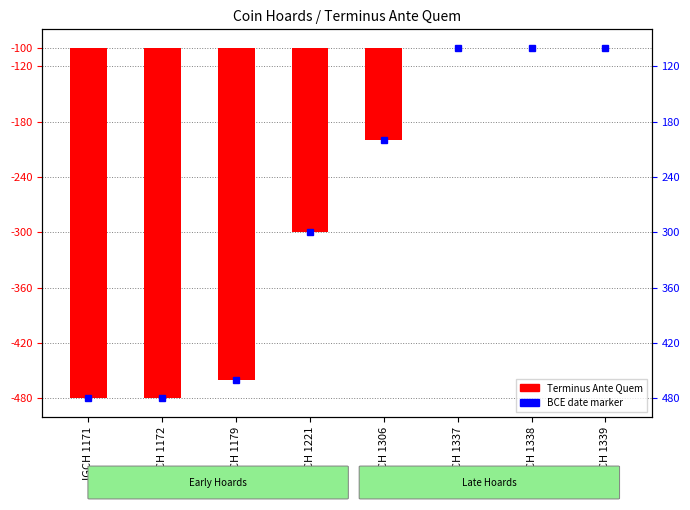

The chart shows a value of 0 at IGCH 1339. True or false?

True